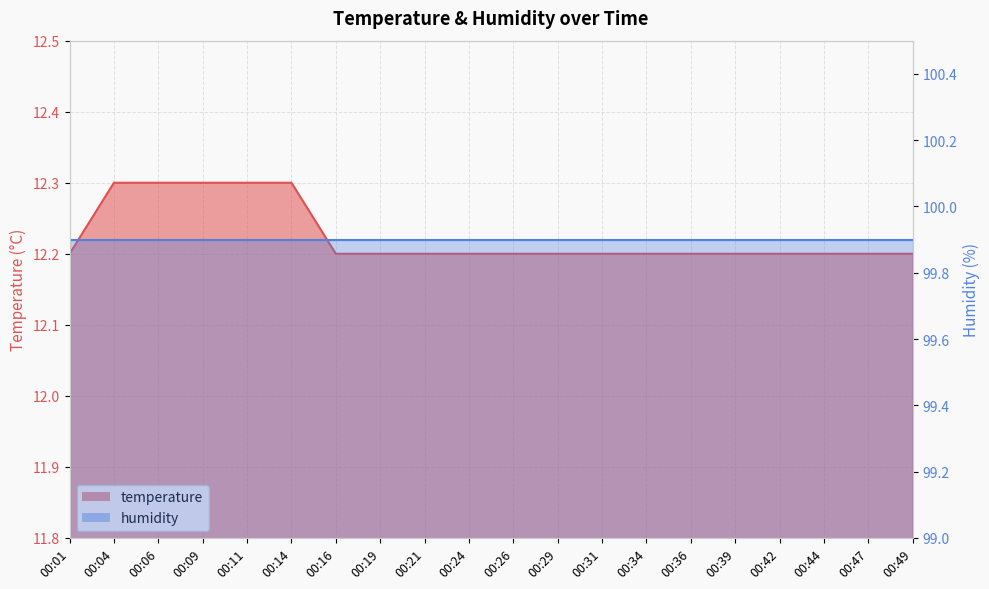

Which has a higher value, 00:21 or 00:01?

00:21